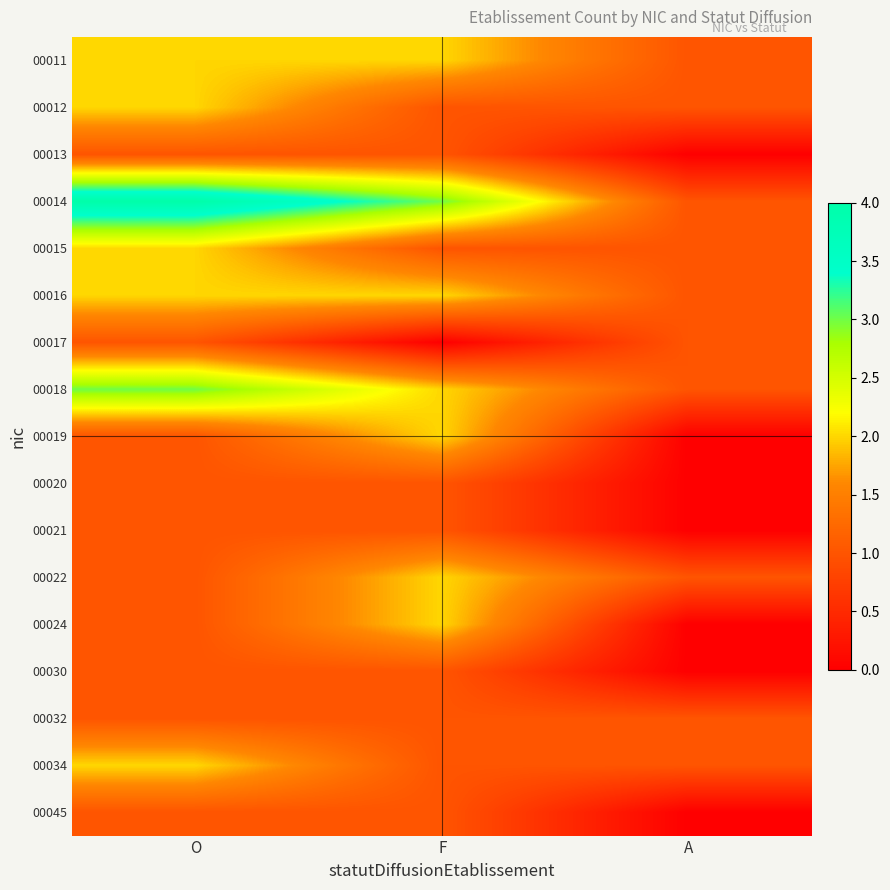

At which category is the sum across all series the highest?

O